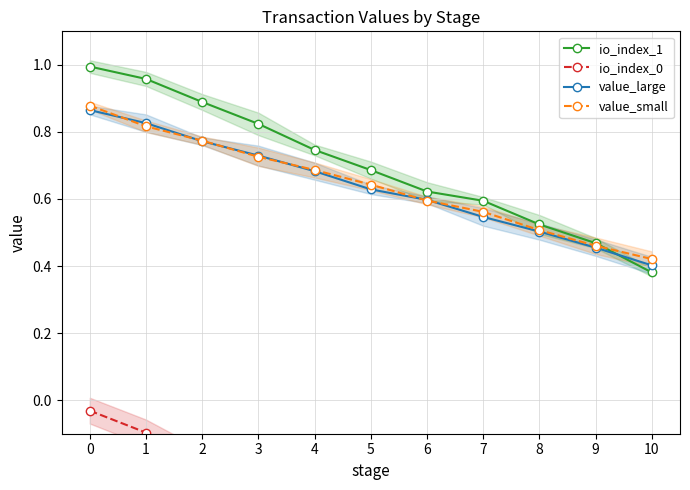

What is the sum of the value_small values at 0 and 8?

1.4